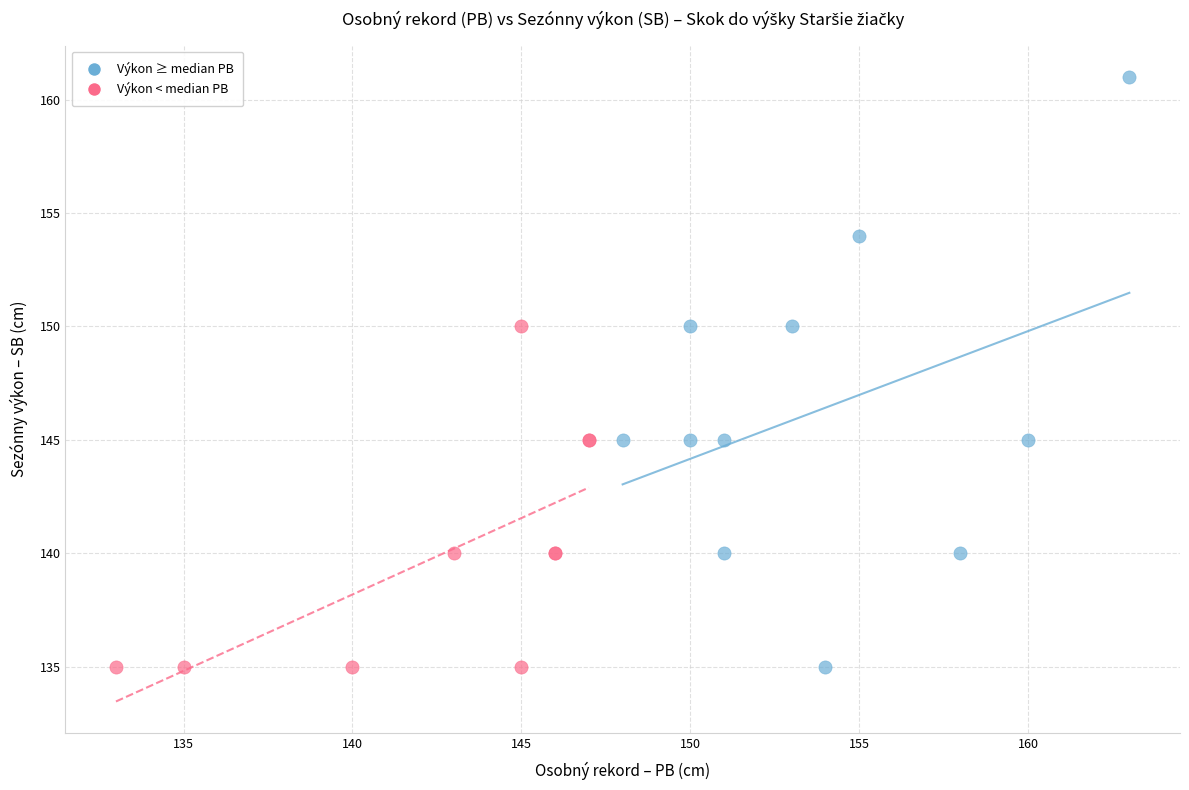

Which series has the largest Y range (max minus min)?

Výkon ≥ median PB